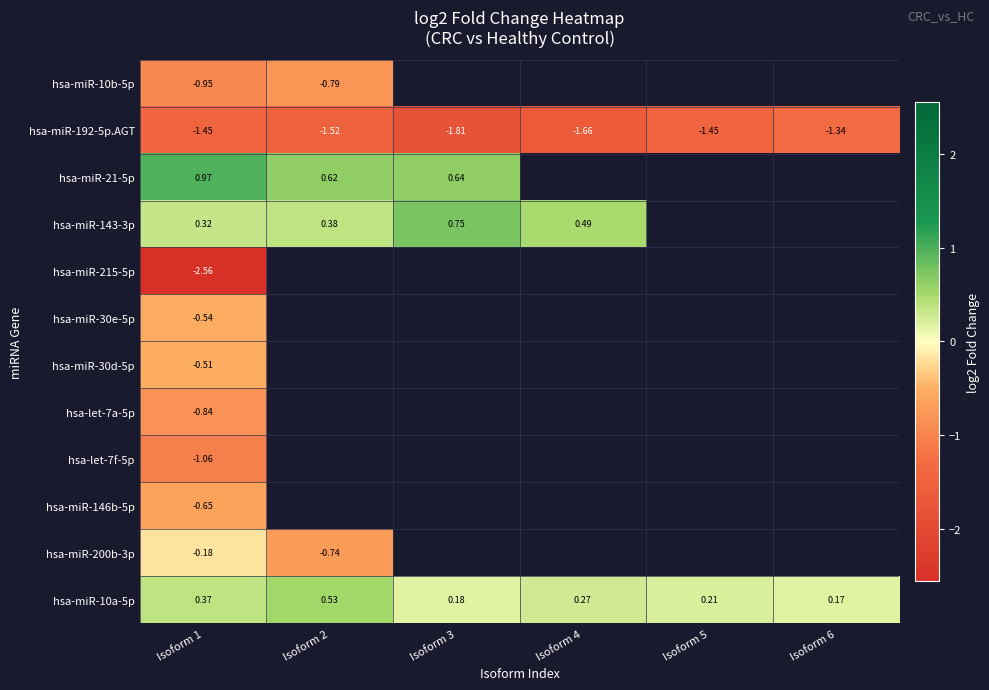

Which has a higher value, Isoform 1 or Isoform 6?

Isoform 6